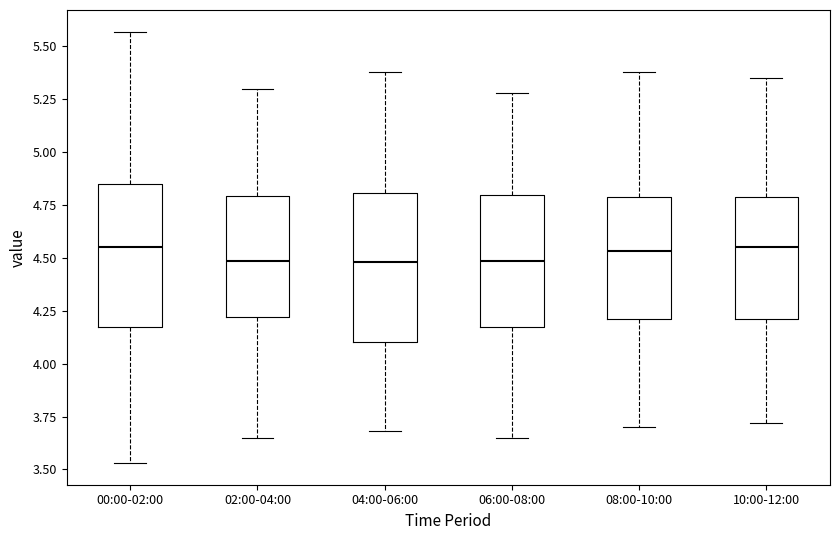

Reading left to right, read every box against the y-axis: the position of its median line, the range the box covers, and the ends of its whiskers. The values are not printed on the chart, so give them approximately, as read against the axis.

00:00-02:00: median 4.55, box 4.15 to 4.85, whiskers 3.55 to 5.55
02:00-04:00: median 4.50, box 4.20 to 4.80, whiskers 3.65 to 5.30
04:00-06:00: median 4.50, box 4.10 to 4.80, whiskers 3.70 to 5.40
06:00-08:00: median 4.50, box 4.15 to 4.80, whiskers 3.65 to 5.30
08:00-10:00: median 4.55, box 4.20 to 4.80, whiskers 3.70 to 5.40
10:00-12:00: median 4.55, box 4.20 to 4.80, whiskers 3.70 to 5.35